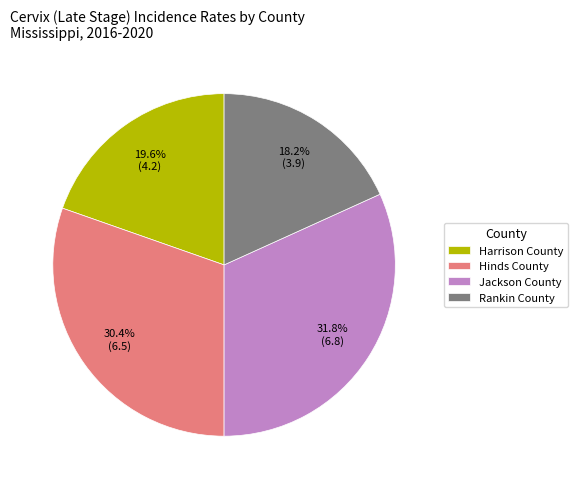

Count the number of slices in the pie.

4